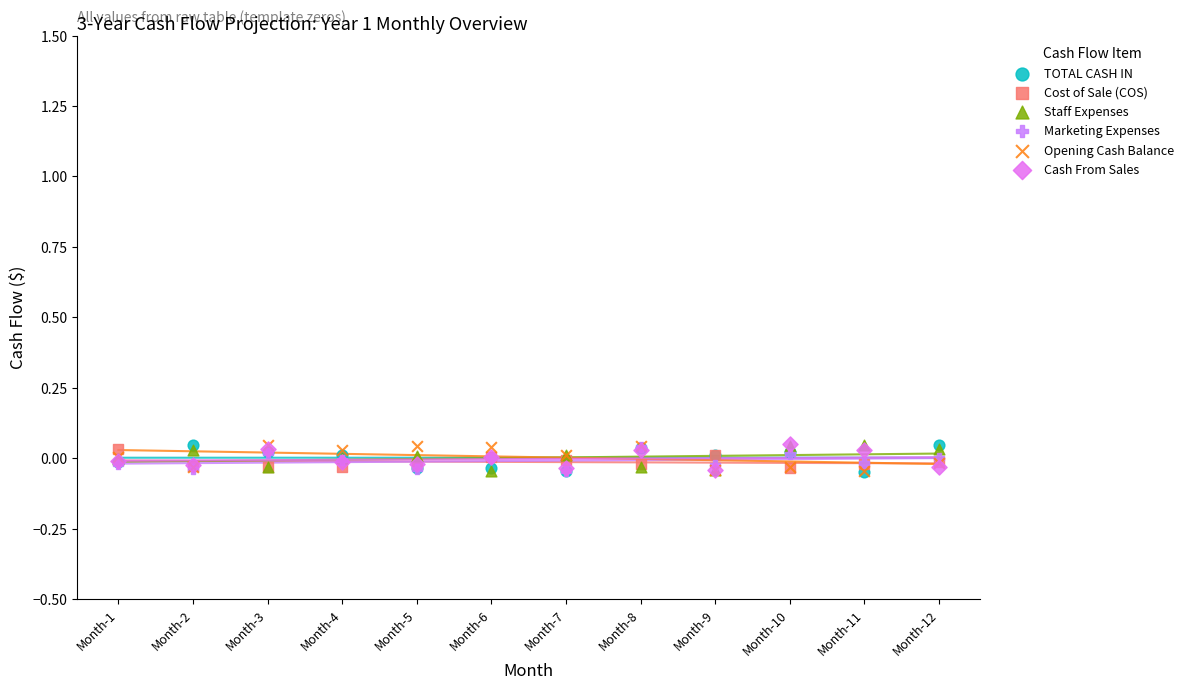

Which series reaches the minimum Y coordinate?

TOTAL CASH IN